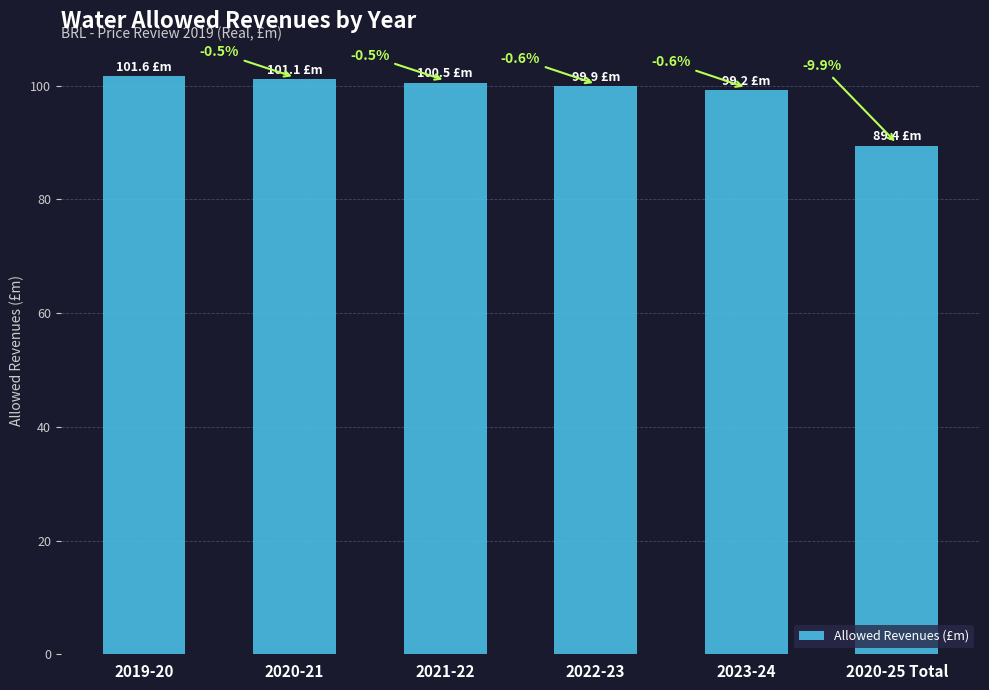

Does the chart contain any negative values?

No